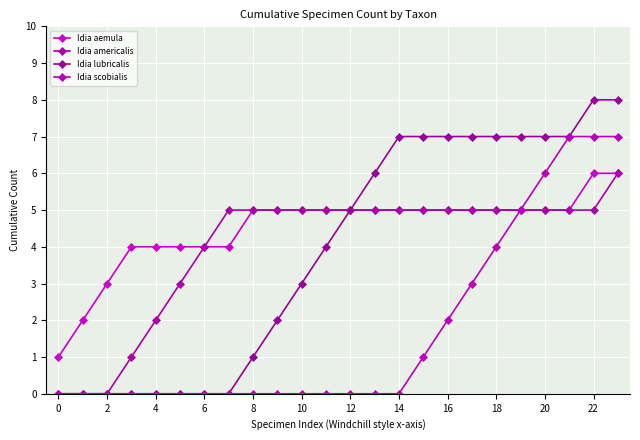

List the series in order of their peak value, highest first.

Idia lubricalis, Idia scobialis, Idia aemula, Idia americalis